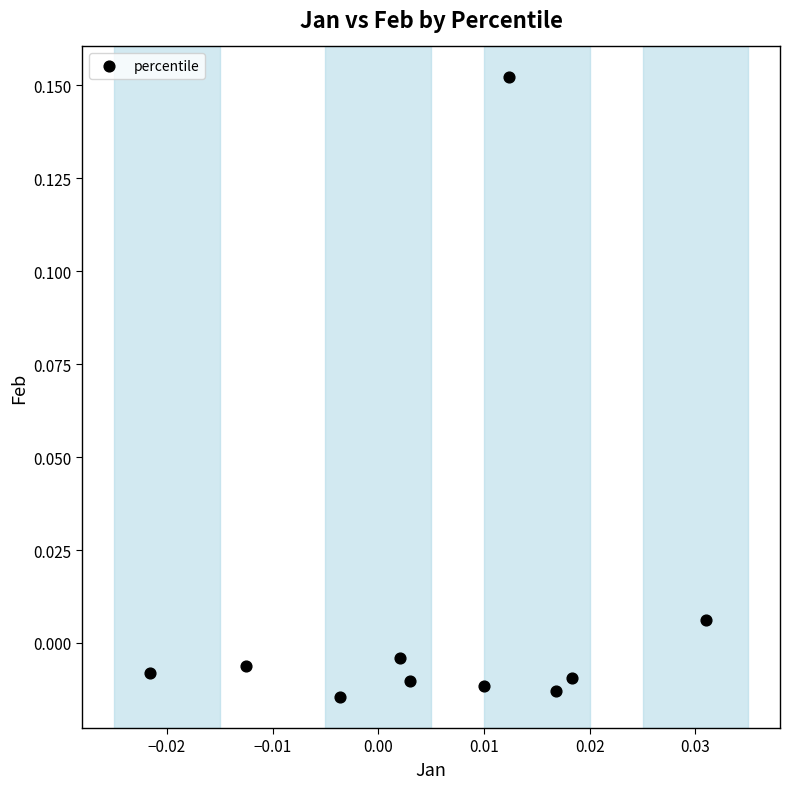

How many points are shown in the scatter plot?

10